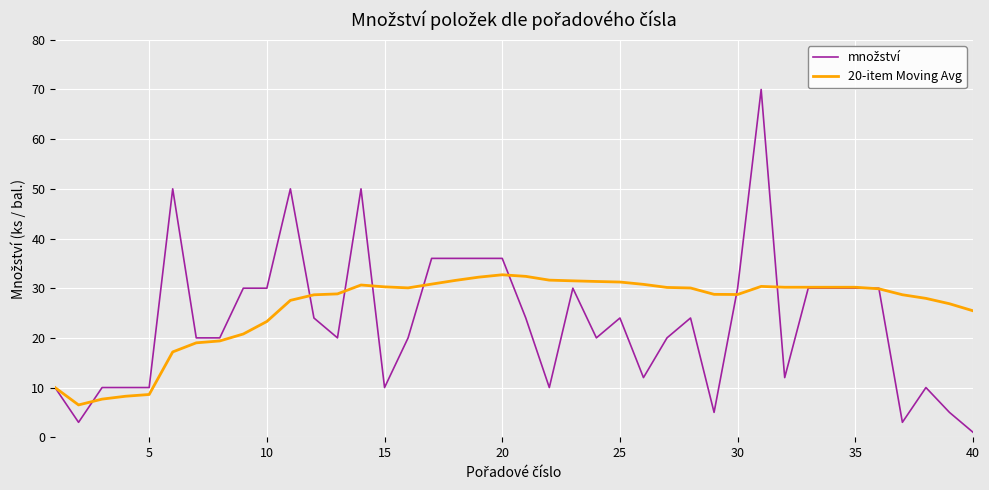

What is the lowest value of the 20-item Moving Avg series?

6.5